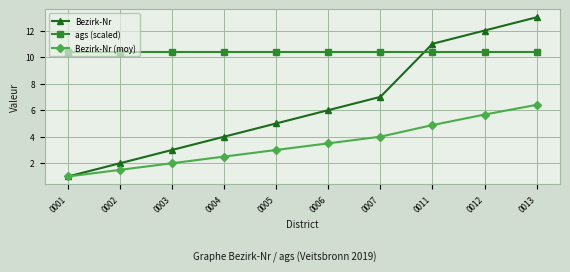

The ags (scaled) series shows 10.4 at 0002. True or false?

True